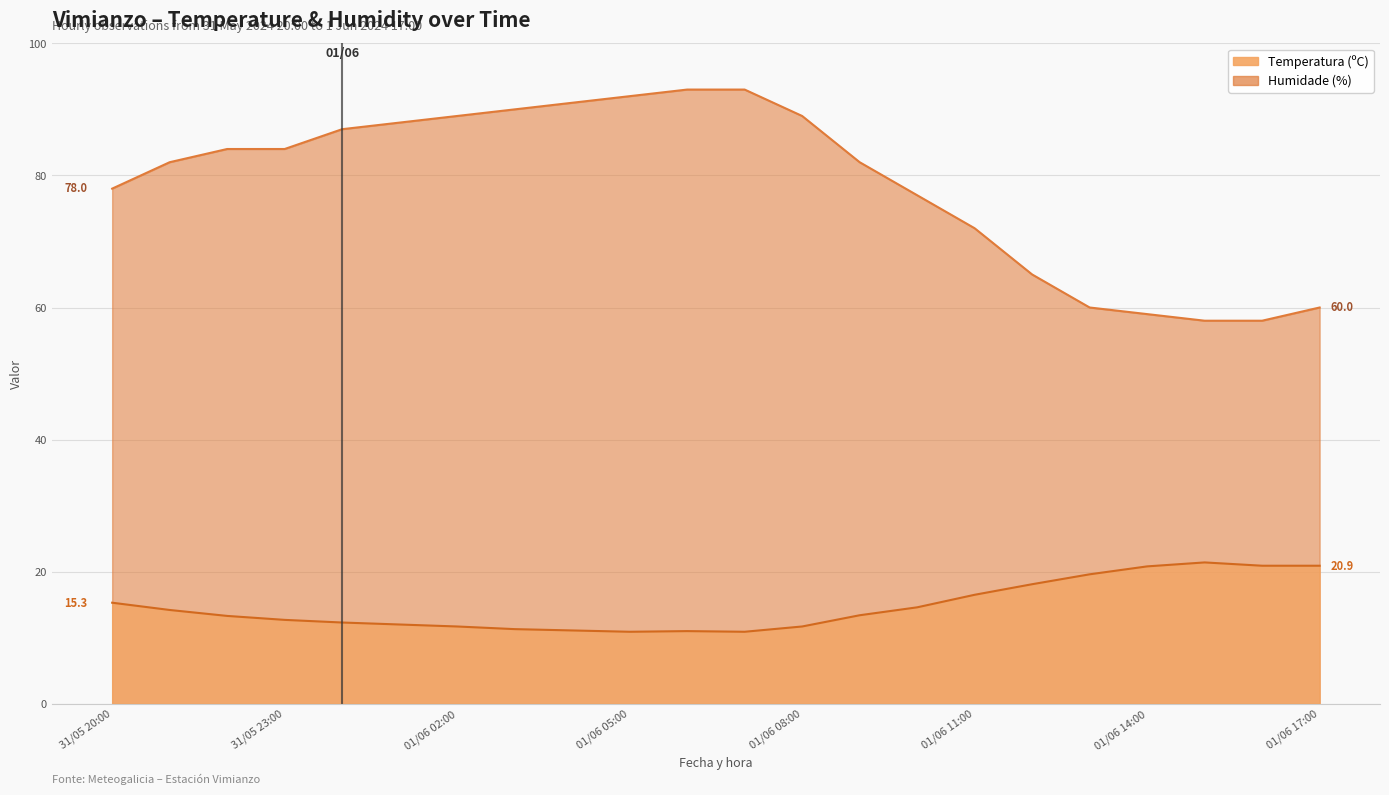

What is the difference between the Humidade (%) values at 01/06 17:00 and 31/05 21:00?

22.0